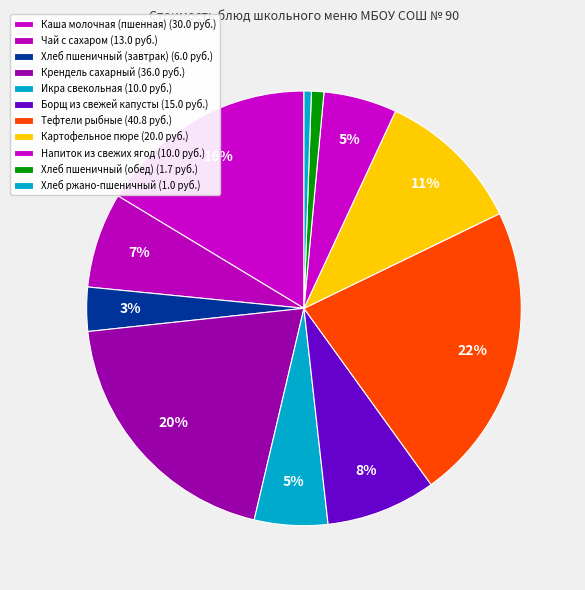

Is the sum of Каша молочная (пшенная) and Тефтели рыбные greater than half?

No